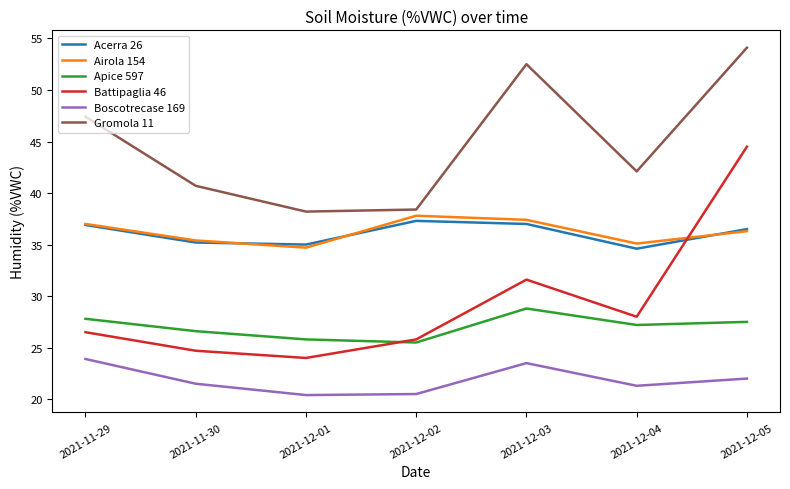

How many interior local peaks does the Apice 597 series have?

1